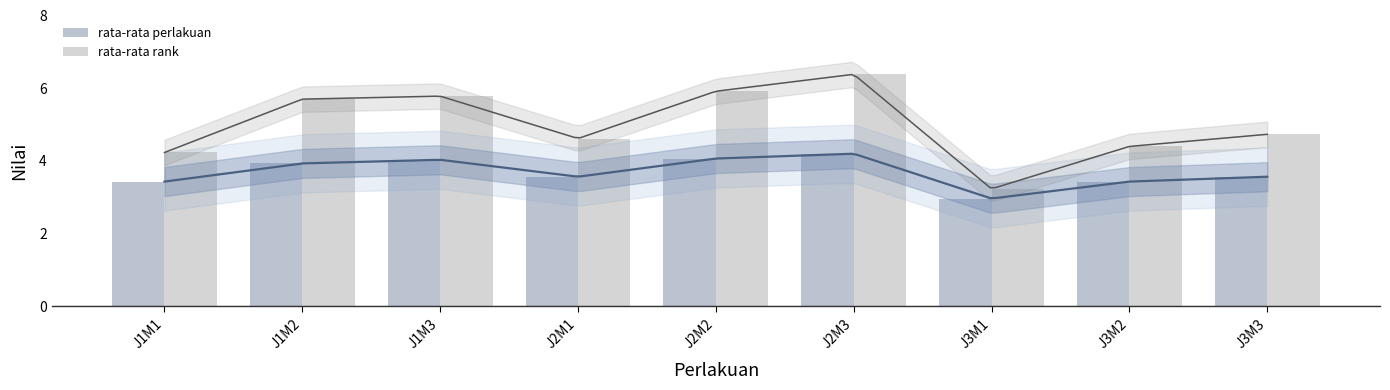

What is the difference between the rata-rata rank values at J3M2 and J1M2?

1.3